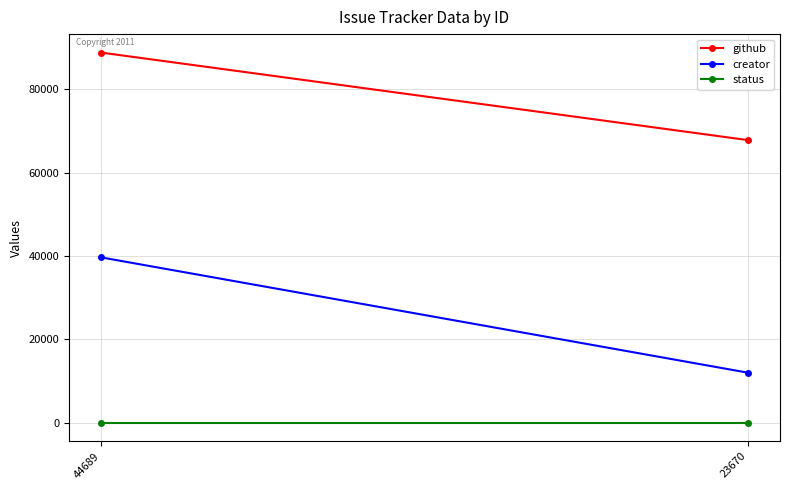

Which has a higher value, 23670 or 44689?

44689